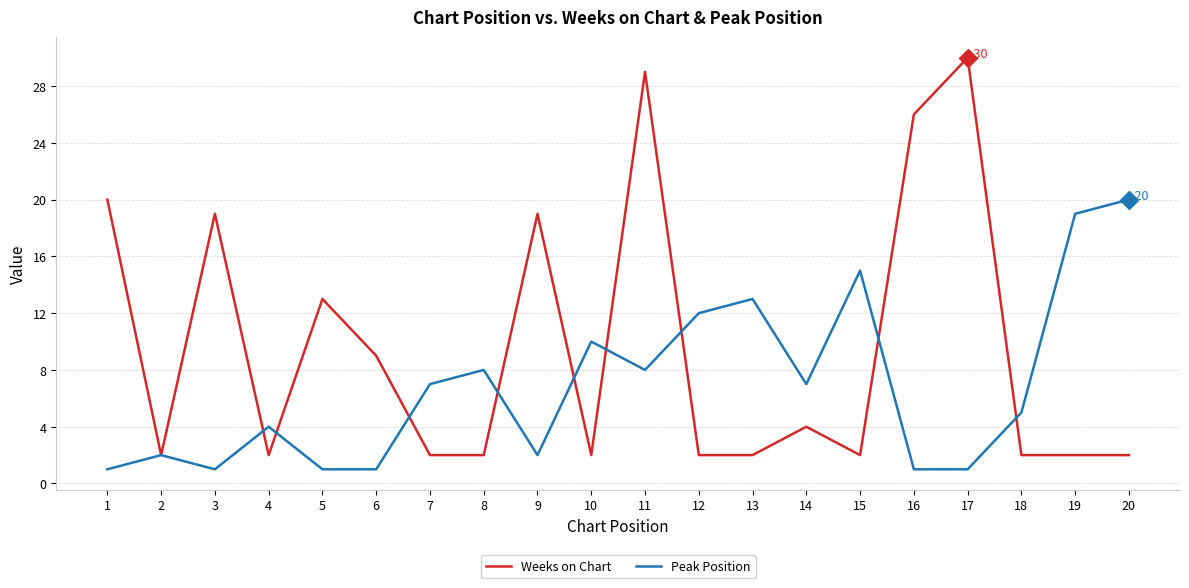

List the series in order of their peak value, lowest first.

Peak Position, Weeks on Chart